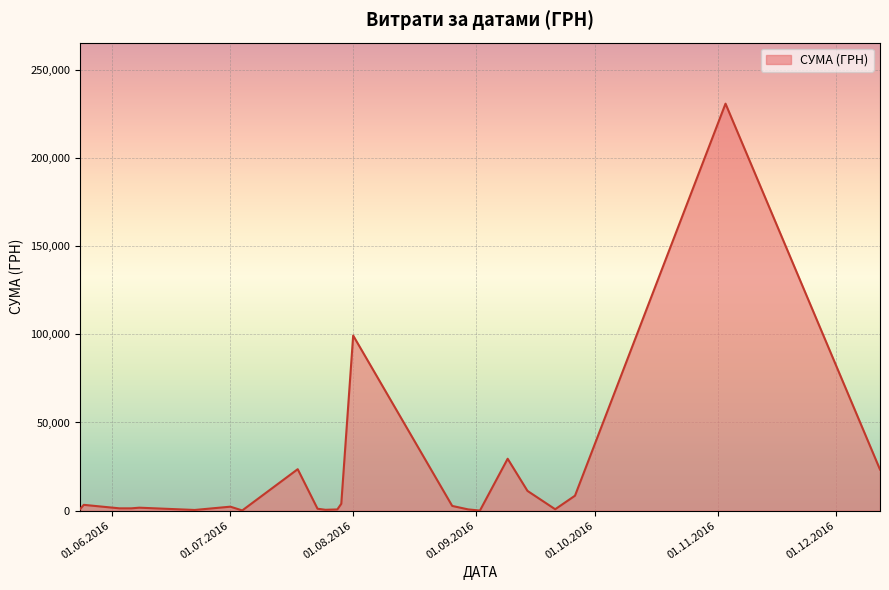

What is the difference between the maximum and minimum values?

230824.8